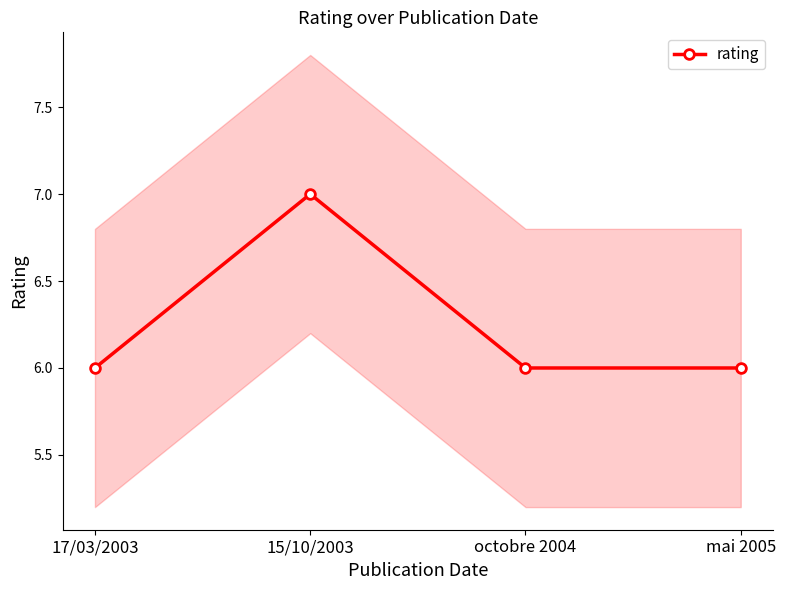

How many values exceed 6?

1